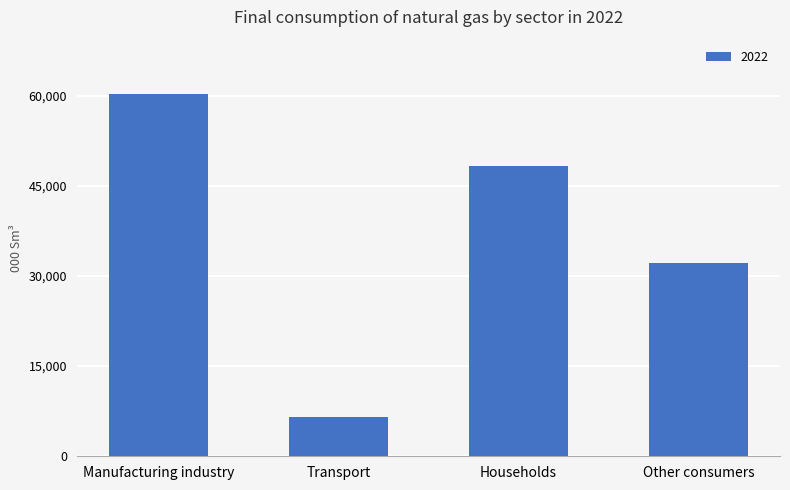

What is the difference between the values at Other consumers and Transport?

25598